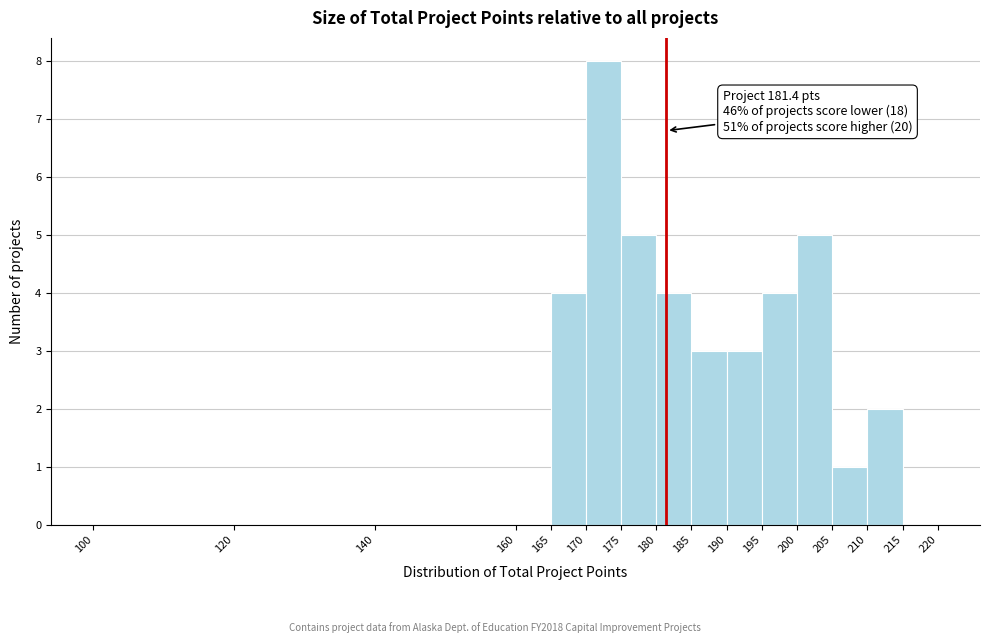

Which range on the x-axis has the tallest bar?

170 to 175